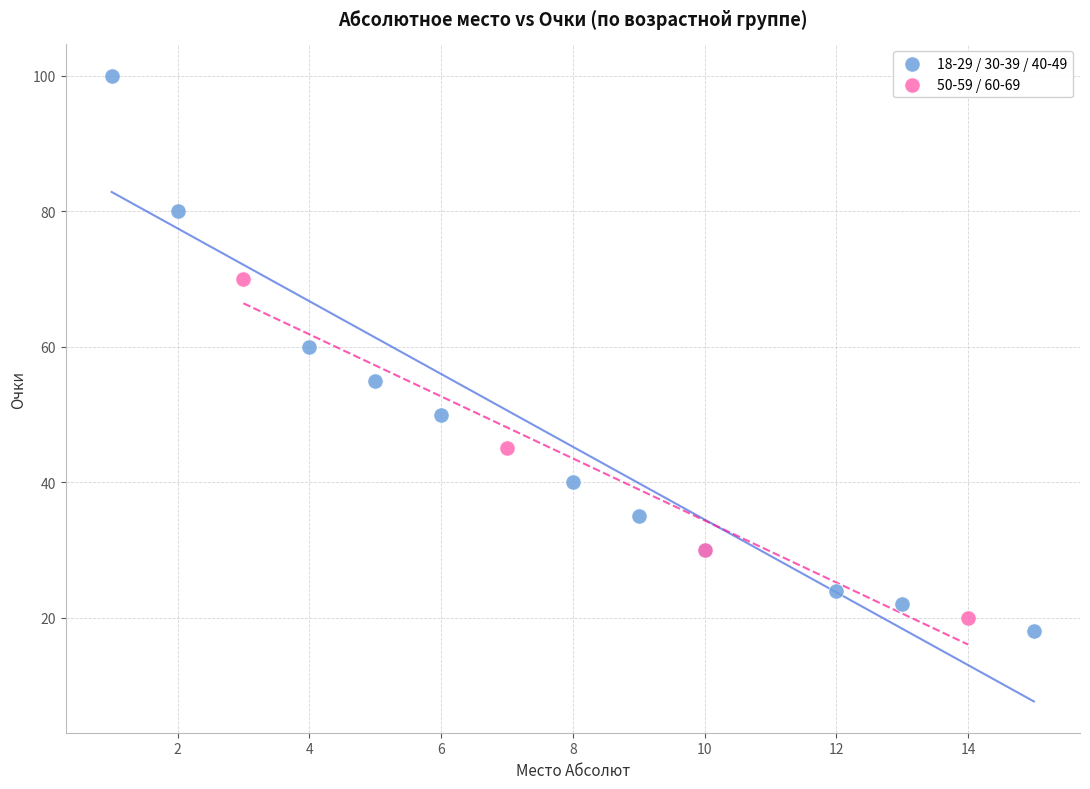

Which series has the largest Y range (max minus min)?

18-29 / 30-39 / 40-49